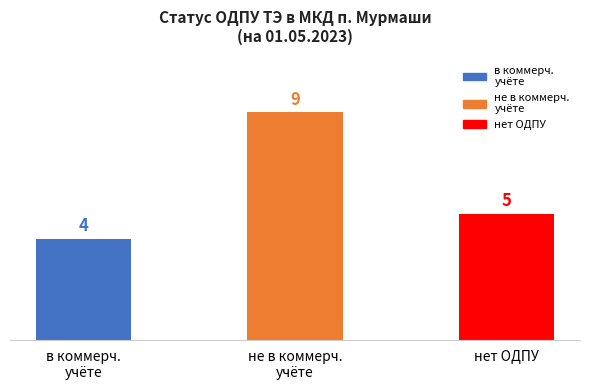

Where is the data nearest to the value 6?

нет ОДПУ